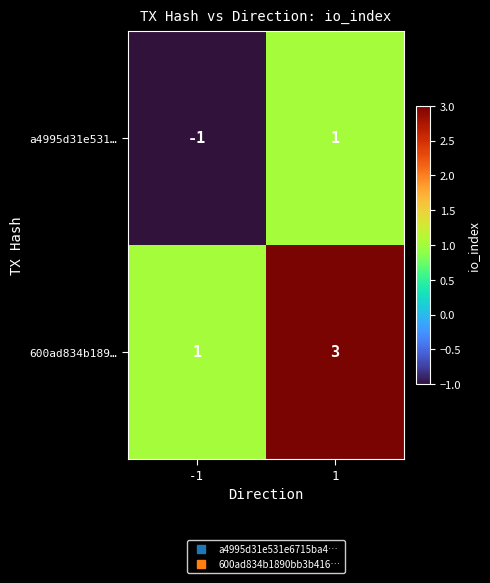

At how many categories does at least one series exceed 2?

1